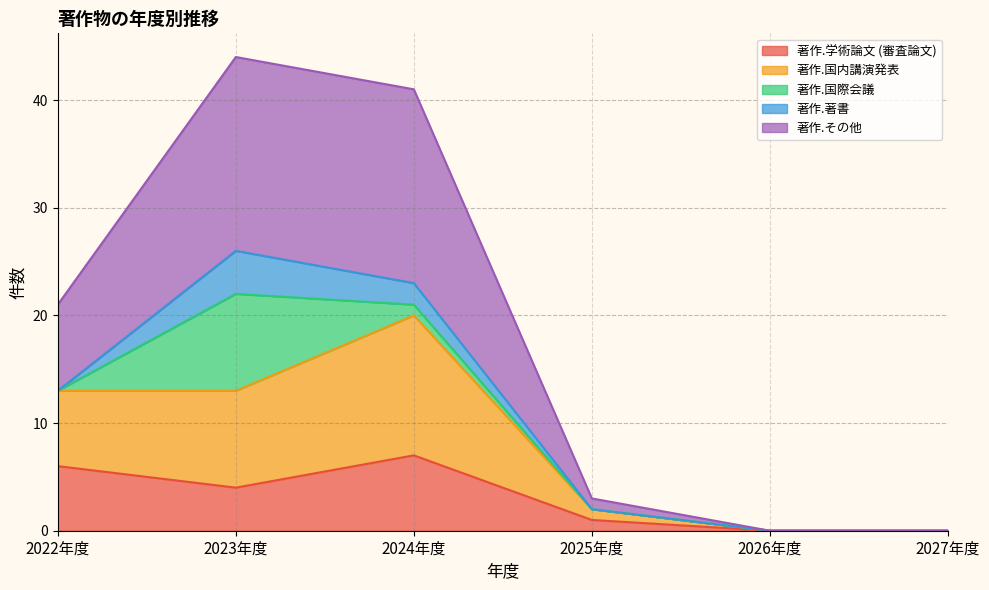

At which label does 著作.学術論文 (審査論文) reach its peak?

2024年度